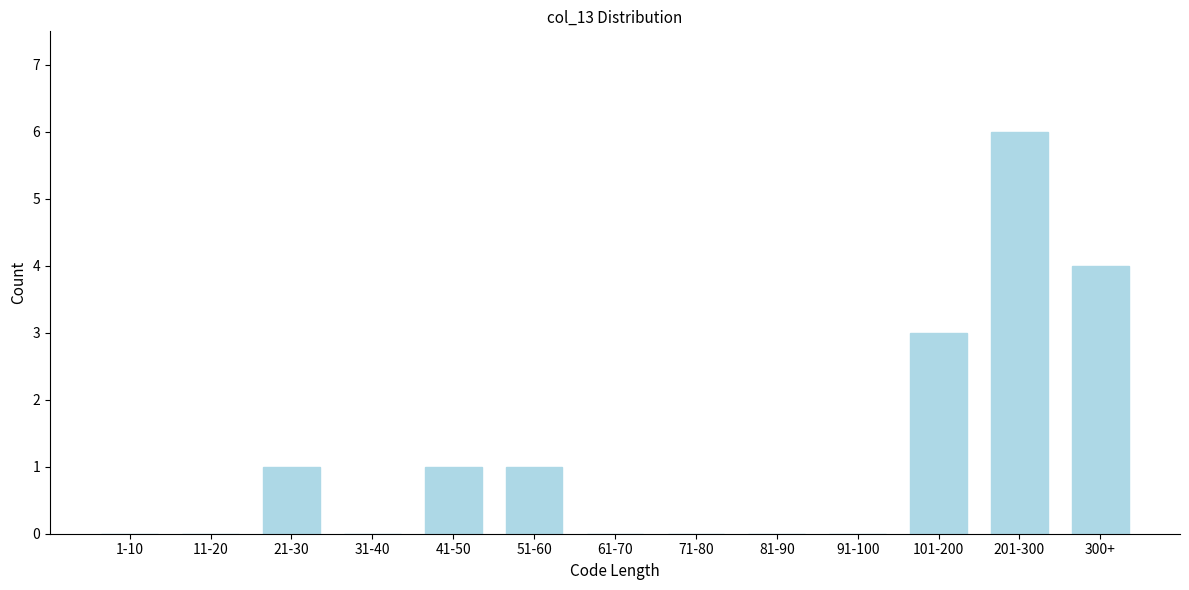

Reading left to right, what are all the values shown in this chart?

1-10=0	11-20=0	21-30=1	31-40=0	41-50=1	51-60=1	61-70=0	71-80=0	81-90=0	91-100=0	101-200=3	201-300=6	300+=4